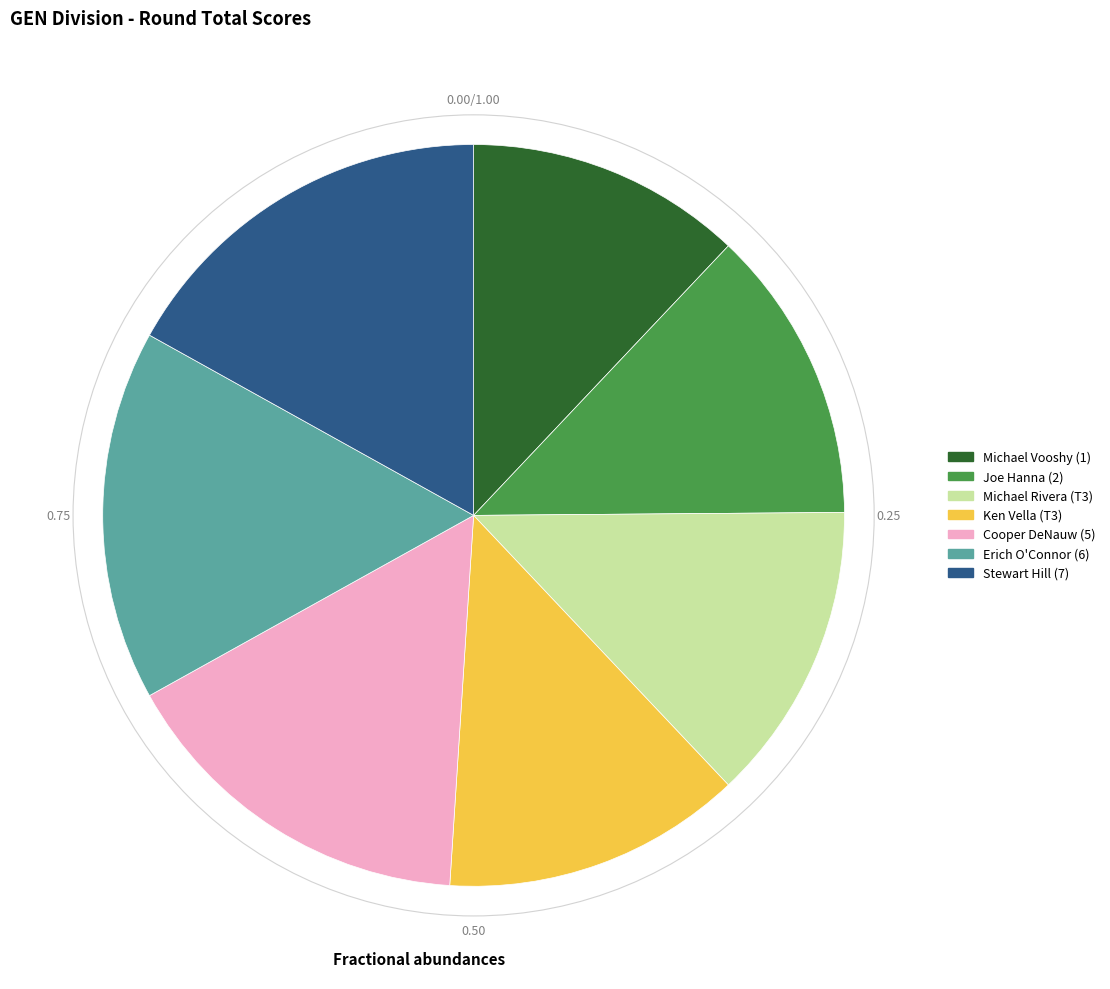

Combined, do Michael Rivera (T3) and Erich O'Connor (6) account for over 50%?

No